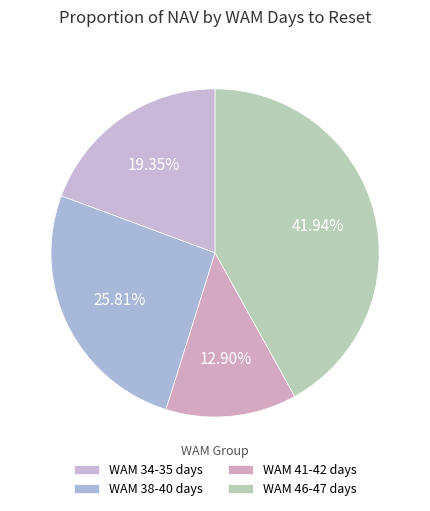

How many slices are in this pie chart?

4